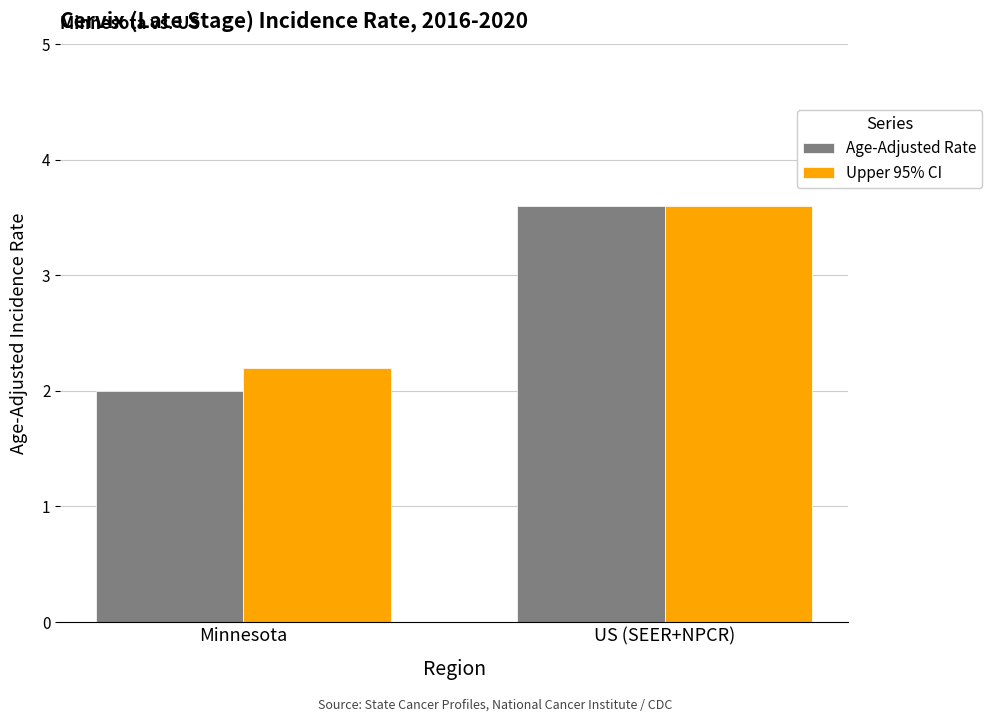

Rank the series by their average value, from lowest to highest.

Age-Adjusted Rate, Upper 95% CI